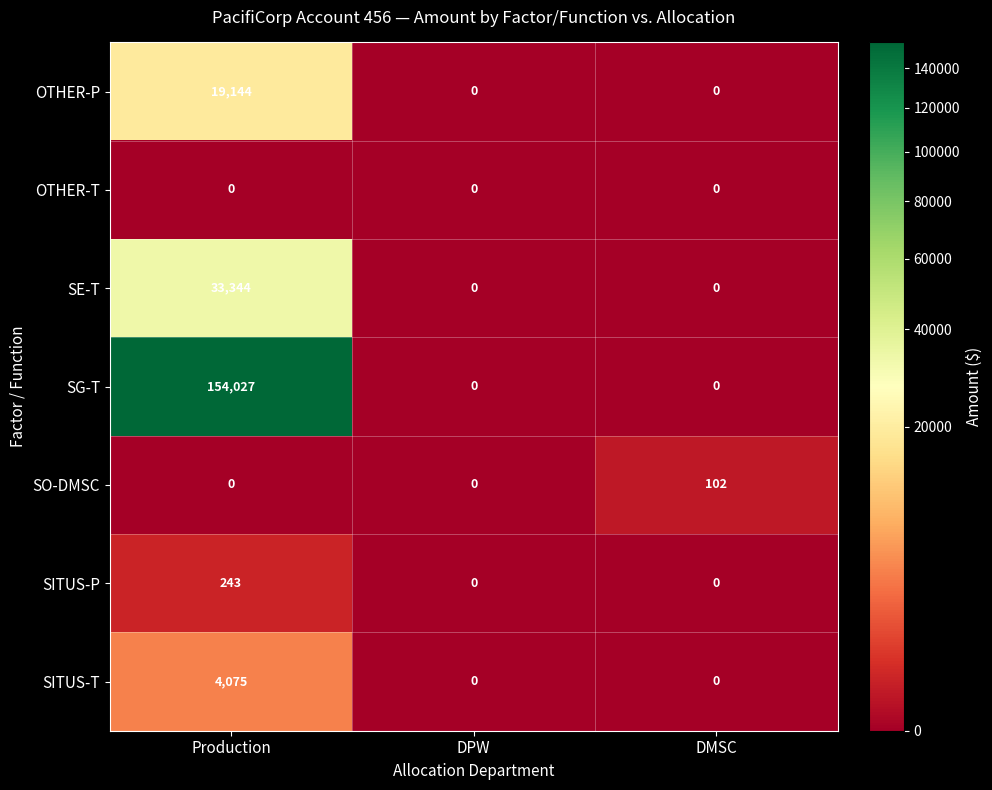

How many data points in SO-DMSC are above 0?

1